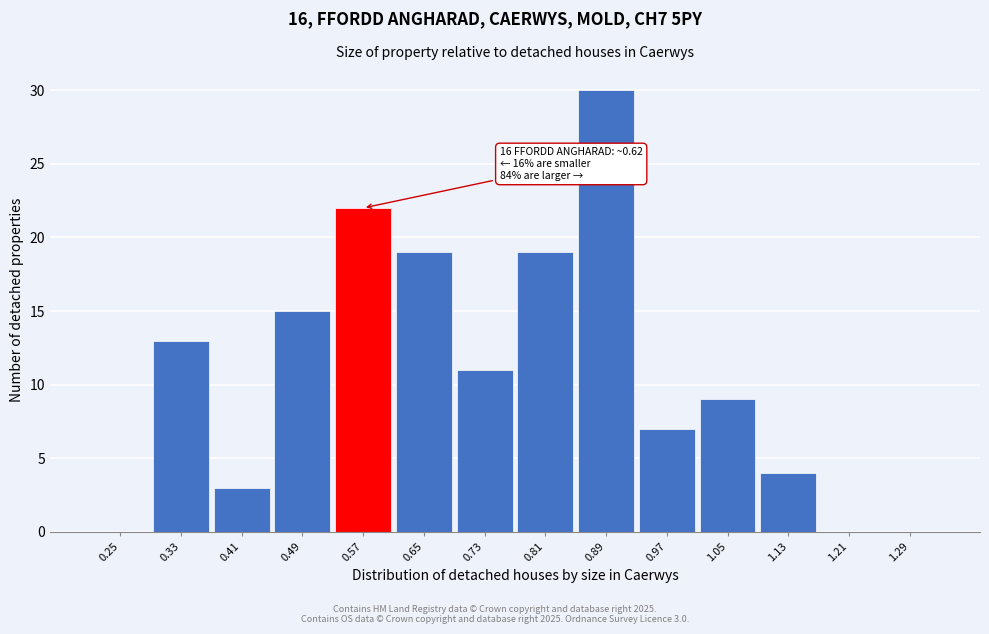

Reading left to right, list all the values displayed in this chart.

0.25=0	0.33=13	0.41=3	0.49=15	0.57=22	0.65=19	0.73=11	0.81=19	0.89=30	0.97=7	1.05=9	1.13=4	1.21=0	1.29=0